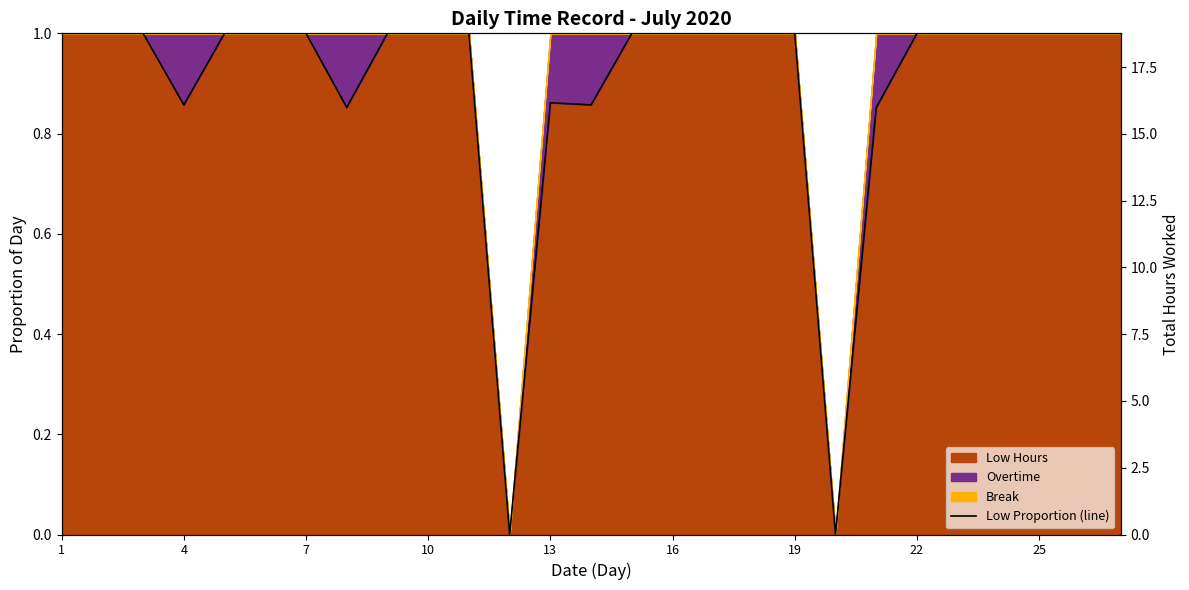

What is the value of the 17th point from the left?

1.0